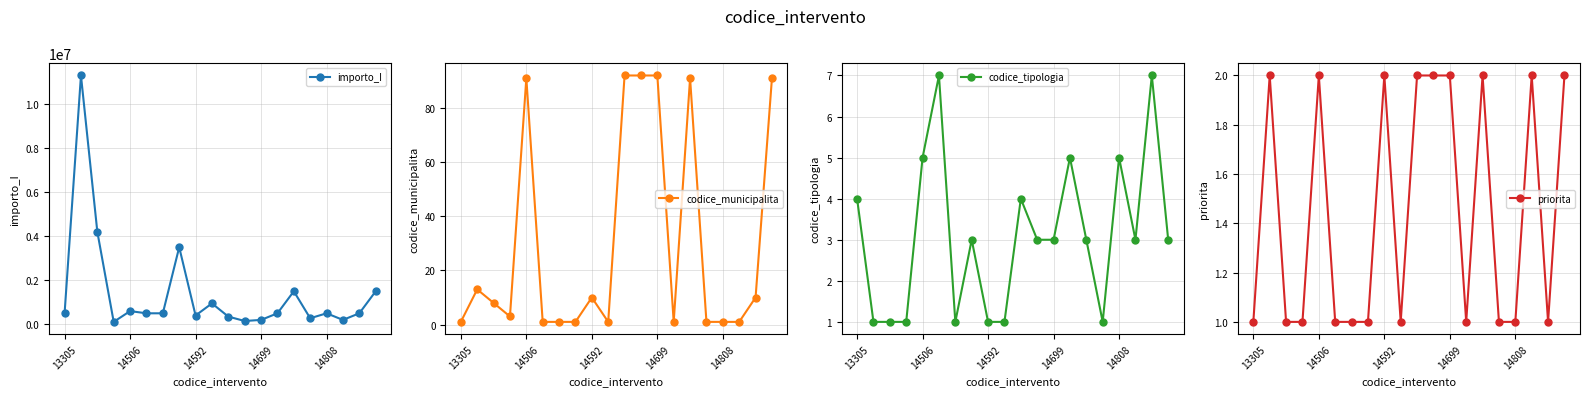

Count the codice_tipologia values in the range 1 to 5.

18